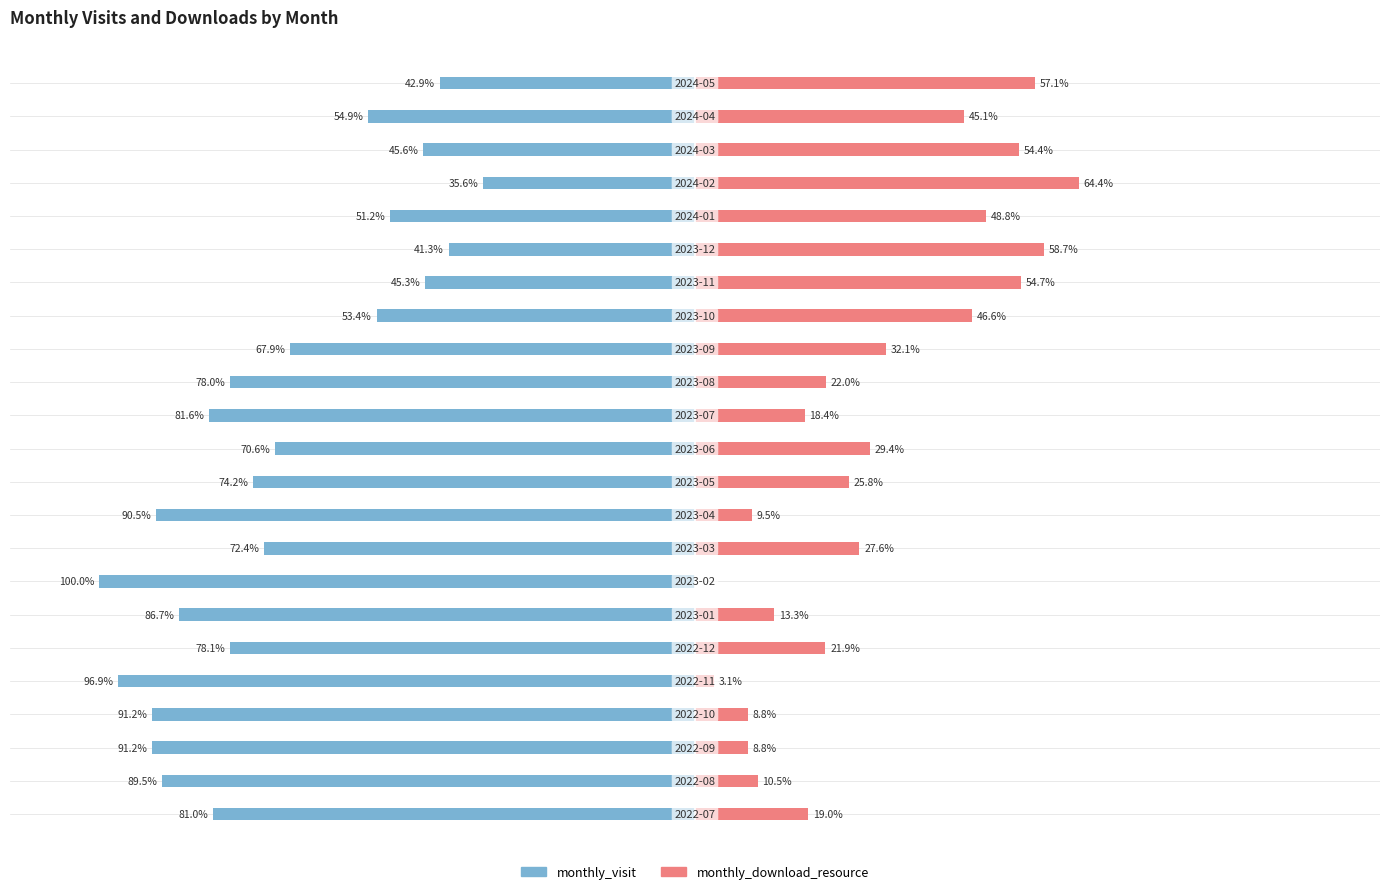

Reading left to right, extract all data points from this chart.

monthly_visit: 0=-81.0	1=-89.5	2=-91.2	3=-91.2	4=-96.9	5=-78.1	6=-86.7	7=-100.0	8=-72.4	9=-90.5	10=-74.2	11=-70.6	12=-81.6	13=-78.0	14=-67.9	15=-53.4	16=-45.3	17=-41.3	18=-51.2	19=-35.6	20=-45.6	21=-54.9	22=-42.9
monthly_download_resource: 0=19.0	1=10.5	2=8.8	3=8.8	4=3.1	5=21.9	6=13.3	7=0.0	8=27.6	9=9.5	10=25.8	11=29.4	12=18.4	13=22.0	14=32.1	15=46.6	16=54.7	17=58.7	18=48.8	19=64.4	20=54.4	21=45.1	22=57.1